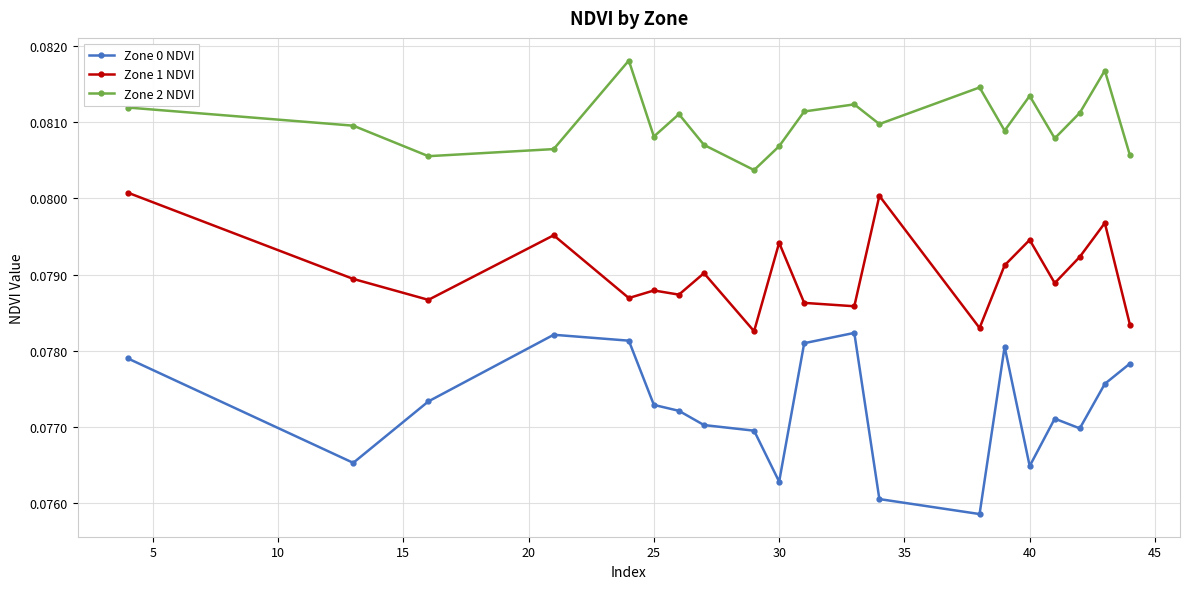

True or false: Zone 1 NDVI and Zone 0 NDVI intersect in this chart.

False